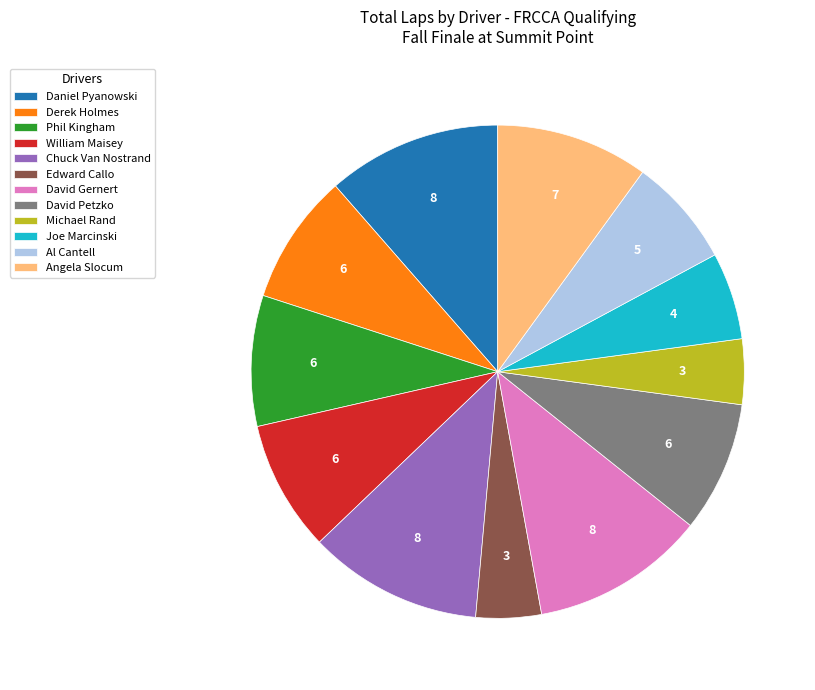

What is the ratio of the value at Joe Marcinski to the value at Daniel Pyanowski?

0.5